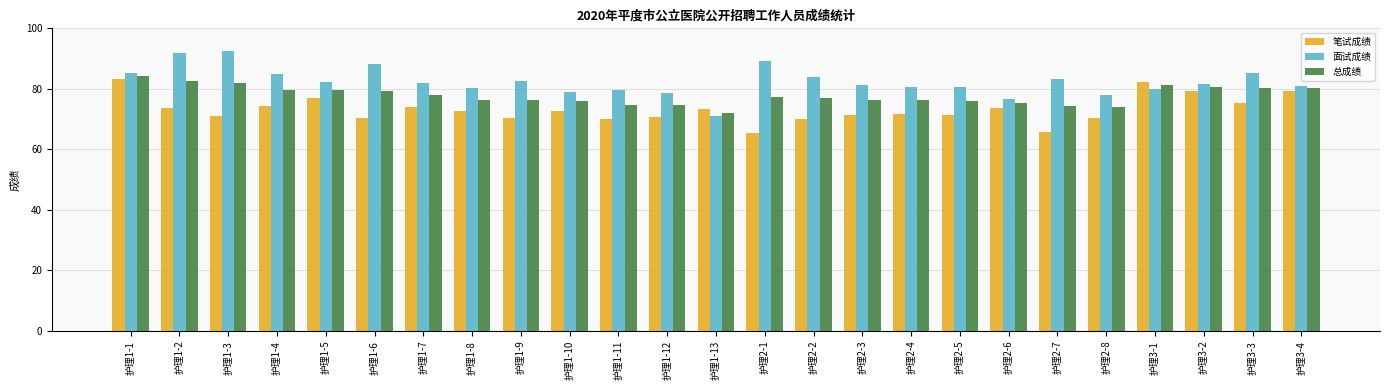

How many bars are there in total?

75